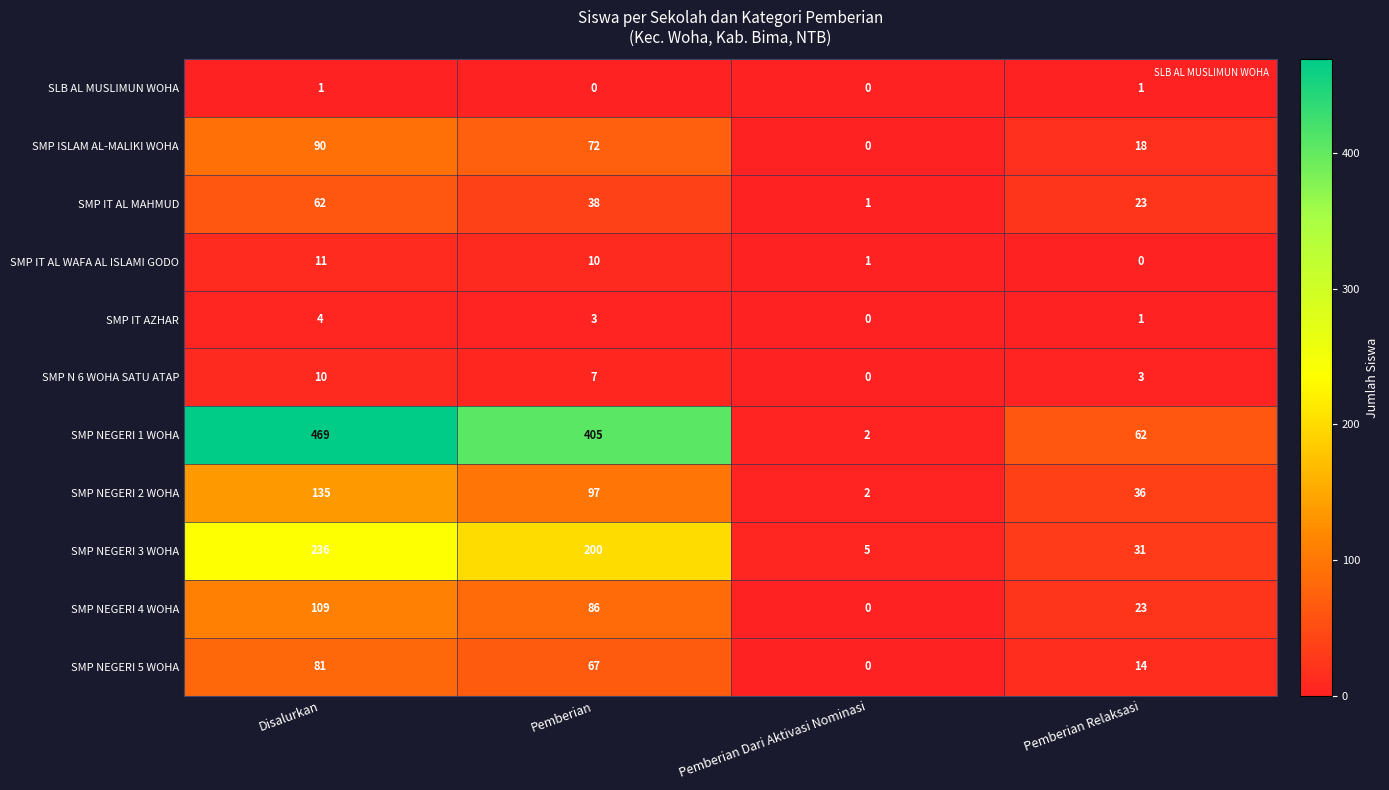

Is it true that SMP IT AL WAFA AL ISLAMI GODO equals 11 at Disalurkan?

True